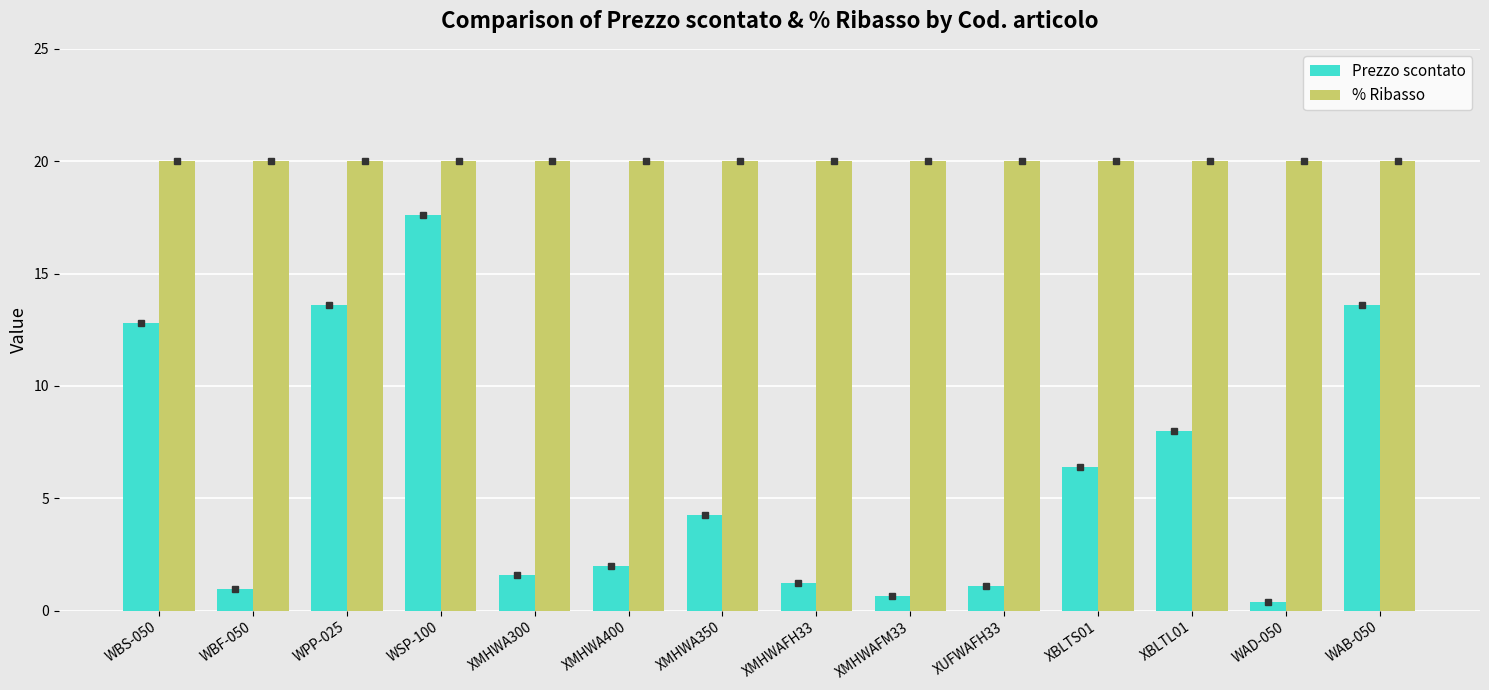

Reading right to left, list all the values displayed in this chart.

Prezzo scontato: 13.6	0.4	8.0	6.4	1.1	0.6	1.2	4.2	2.0	1.6	17.6	13.6	1.0	12.8
% Ribasso: 20.0	20.0	20.0	20.0	20.0	20.0	20.0	20.0	20.0	20.0	20.0	20.0	20.0	20.0